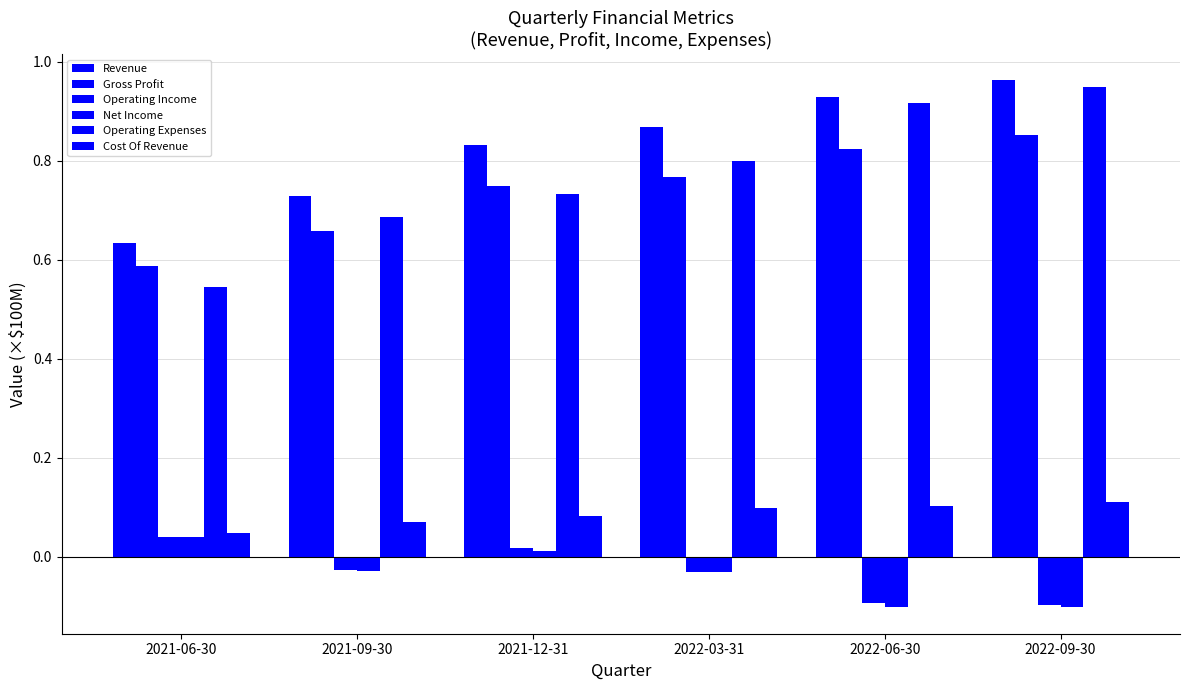

Count the number of data series in this chart.

6